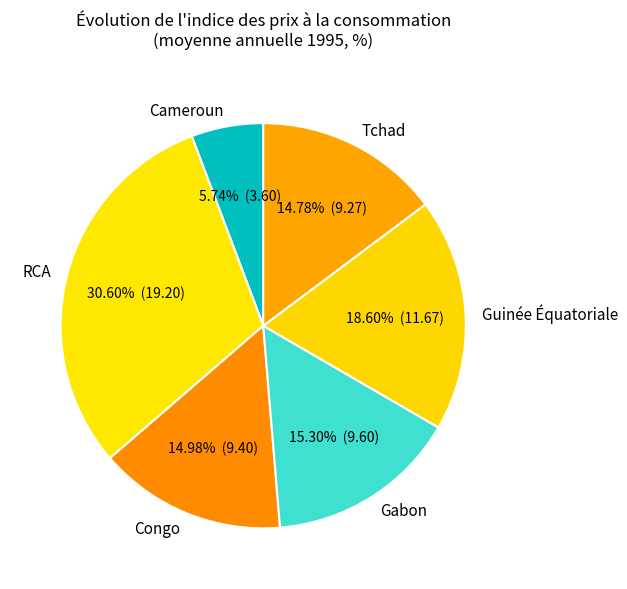

Count the number of slices in the pie.

6